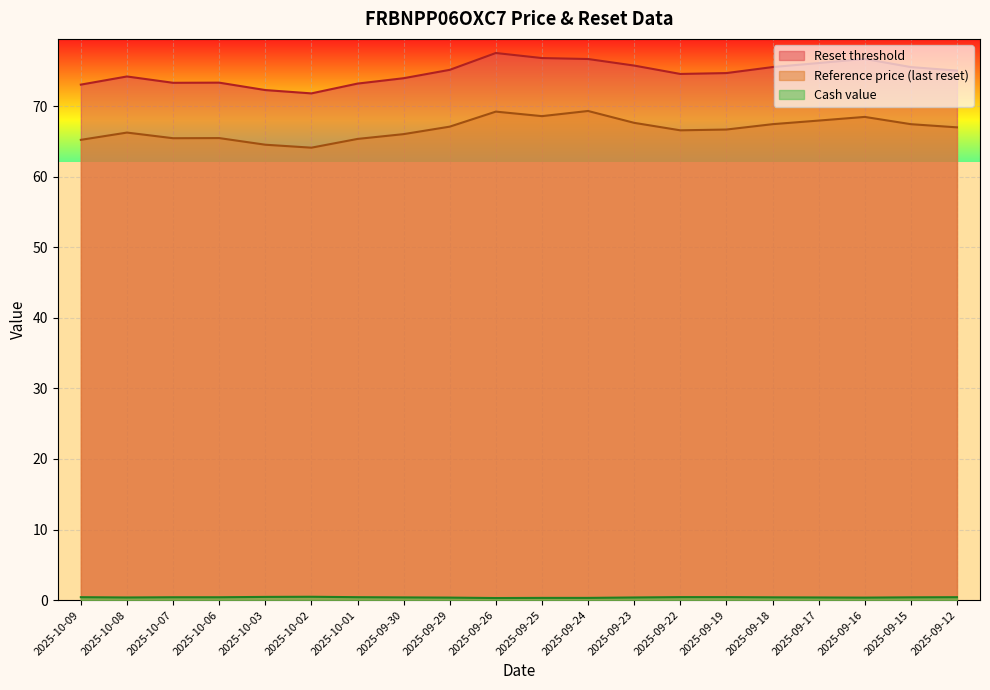

Reading left to right, list all the values displayed in this chart.

Reset threshold: 2025-10-09=73.0	2025-10-08=74.2	2025-10-07=73.3	2025-10-06=73.3	2025-10-03=72.3	2025-10-02=71.8	2025-10-01=73.2	2025-09-30=74.0	2025-09-29=75.1	2025-09-26=77.5	2025-09-25=76.8	2025-09-24=76.7	2025-09-23=75.7	2025-09-22=74.6	2025-09-19=74.7	2025-09-18=75.5	2025-09-17=76.1	2025-09-16=76.7	2025-09-15=75.5	2025-09-12=75.0
Reference price (last reset): 2025-10-09=65.2	2025-10-08=66.2	2025-10-07=65.5	2025-10-06=65.5	2025-10-03=64.5	2025-10-02=64.1	2025-10-01=65.3	2025-09-30=66.0	2025-09-29=67.1	2025-09-26=69.2	2025-09-25=68.6	2025-09-24=69.3	2025-09-23=67.6	2025-09-22=66.6	2025-09-19=66.7	2025-09-18=67.4	2025-09-17=68.0	2025-09-16=68.5	2025-09-15=67.4	2025-09-12=67.0
Cash value: 2025-10-09=0.4	2025-10-08=0.4	2025-10-07=0.4	2025-10-06=0.4	2025-10-03=0.5	2025-10-02=0.5	2025-10-01=0.4	2025-09-30=0.4	2025-09-29=0.3	2025-09-26=0.3	2025-09-25=0.3	2025-09-24=0.3	2025-09-23=0.4	2025-09-22=0.4	2025-09-19=0.4	2025-09-18=0.4	2025-09-17=0.4	2025-09-16=0.3	2025-09-15=0.4	2025-09-12=0.4